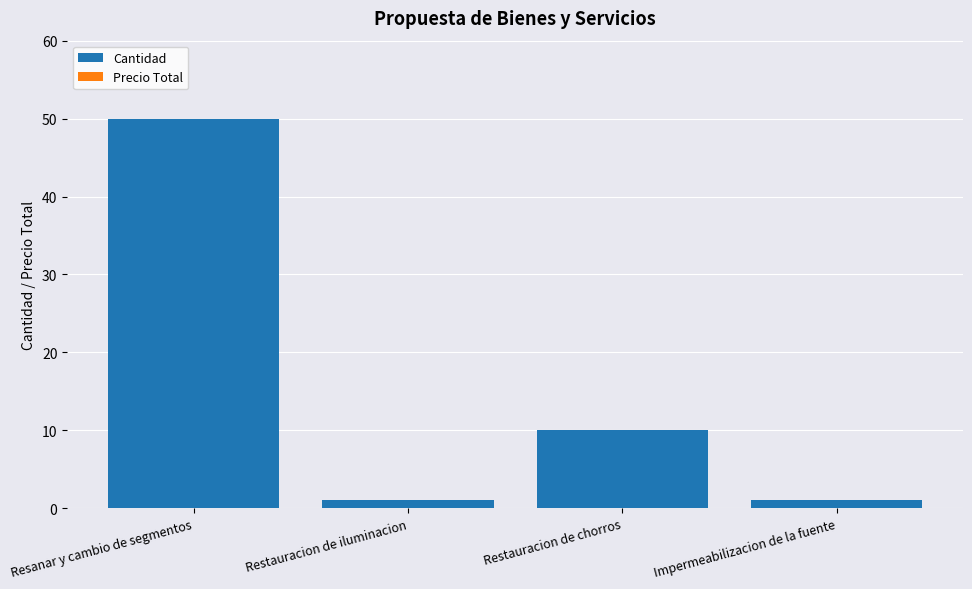

Does the chart contain any negative values?

No